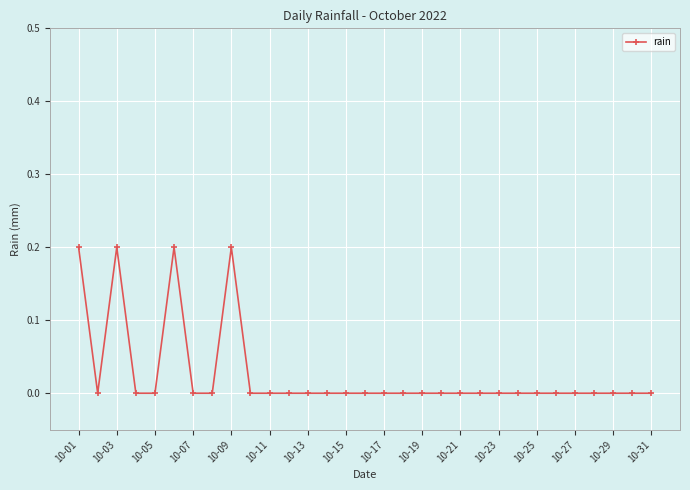

True or false: the data has more than 1 interior local peaks.

True